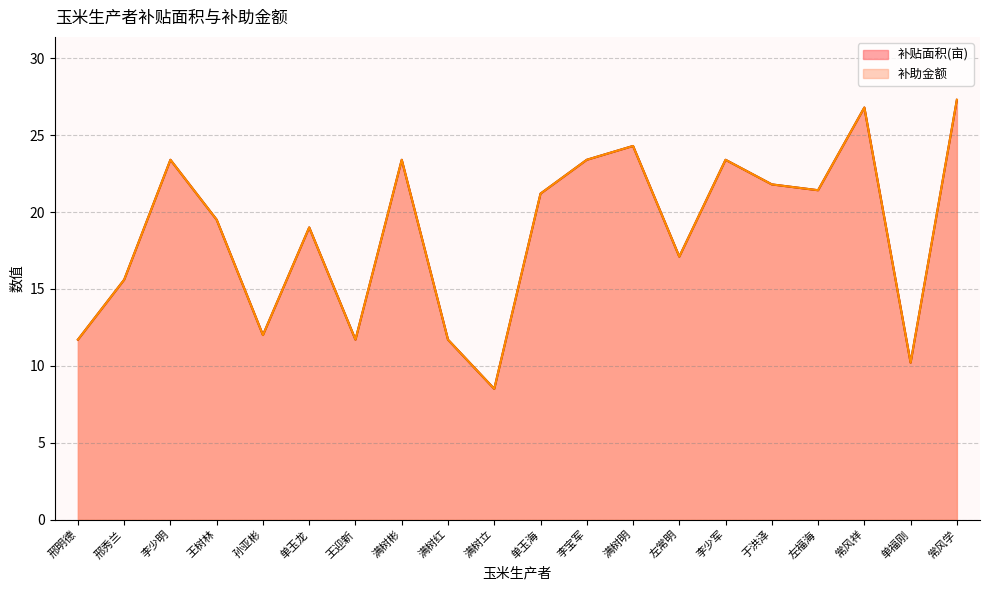

Rank the categories by 补助金额 value from highest to lowest.

常风学, 常风祥, 满树明, 李少明, 满树彬, 李宝军, 李少军, 于洪泽, 左福海, 单玉海, 王树林, 单玉龙, 左常明, 邢秀兰, 孙亚彬, 邢明德, 王迎新, 满树红, 单福刚, 满树立